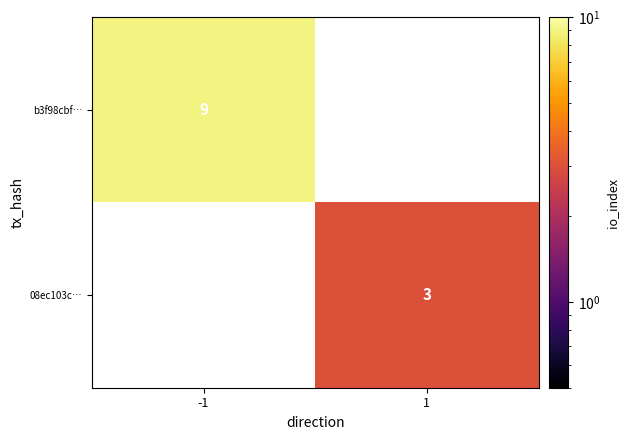

True or false: 08ec103c… has a value of 3 at 1.

True